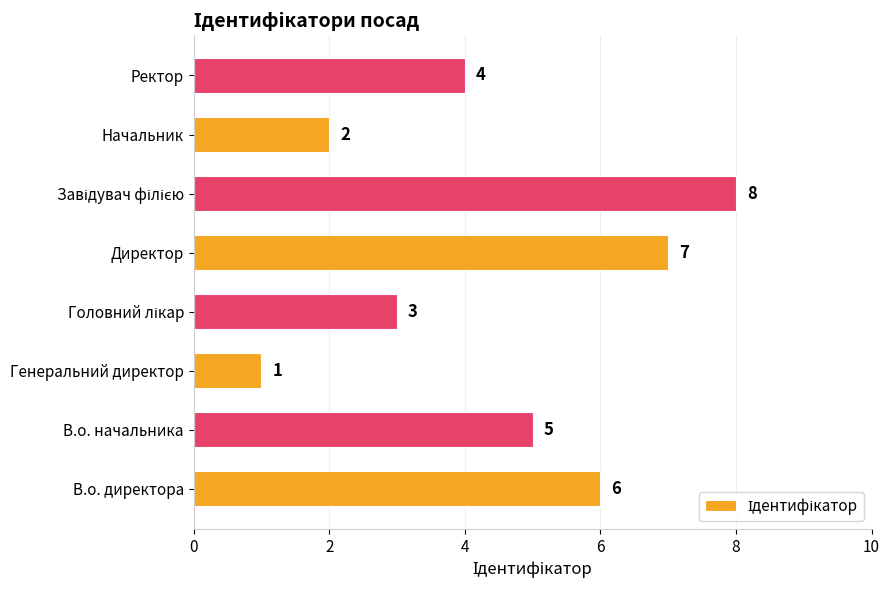

What is the difference between the second highest and second lowest values?

5